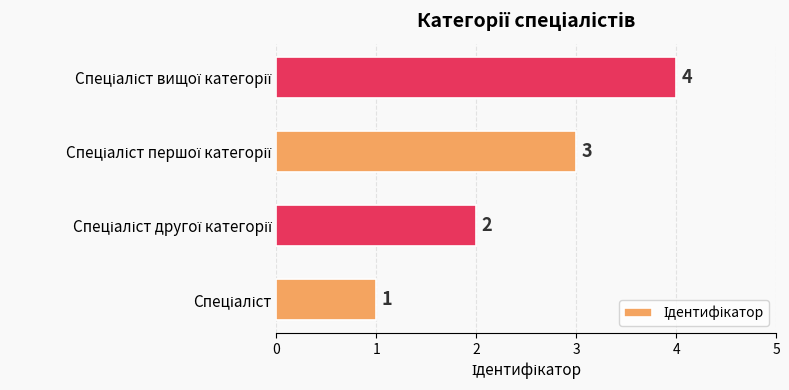

Count the values in the range 2 to 4.

3